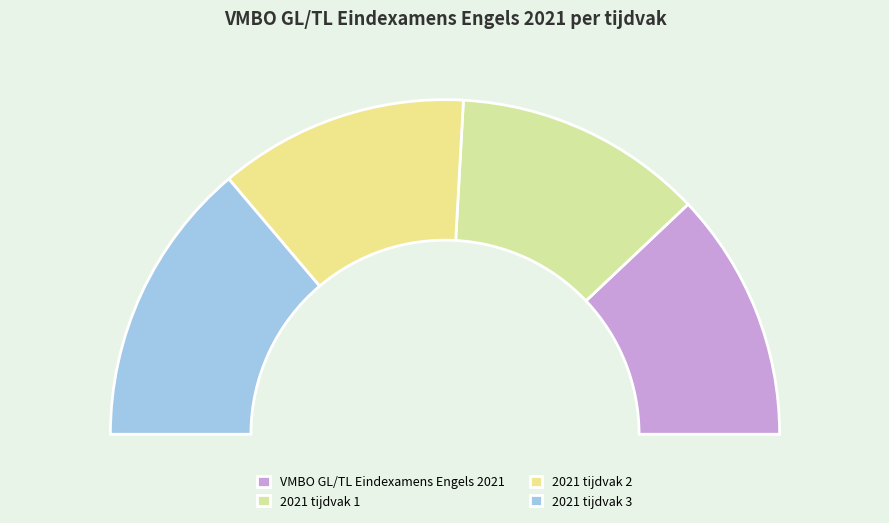

Approximately how many times larger is the value at 2021 tijdvak 3 compared to 2021 tijdvak 2?

1.1